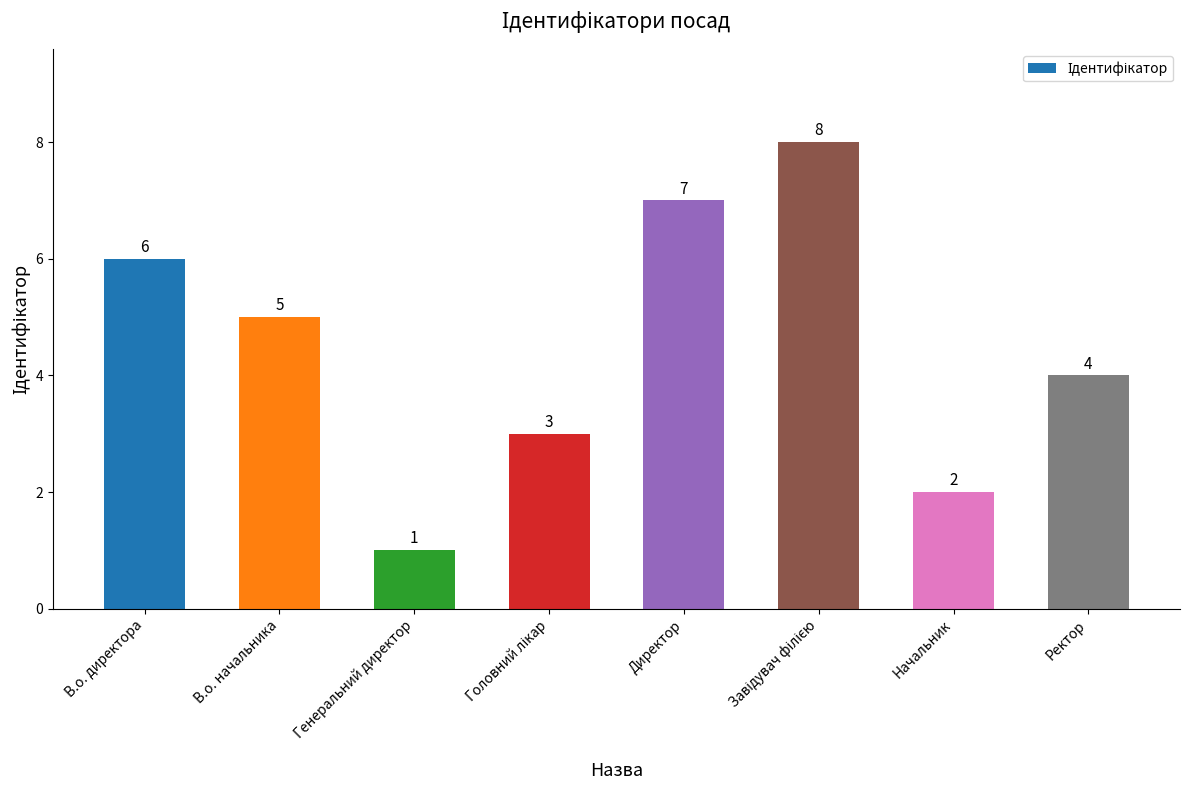

What is the greatest value displayed?

8